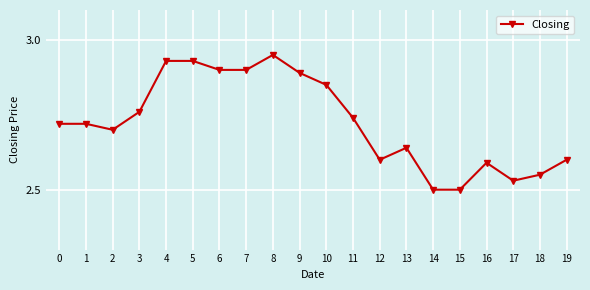

The chart shows a value of 4.2 at 2. True or false?

False